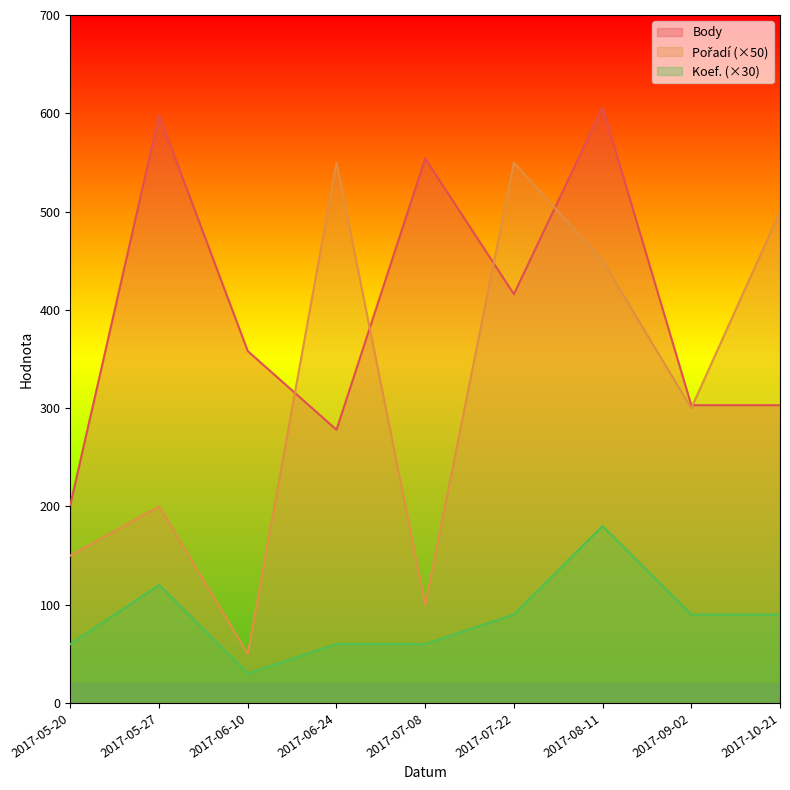

How many values in the Body series are below 358?

4